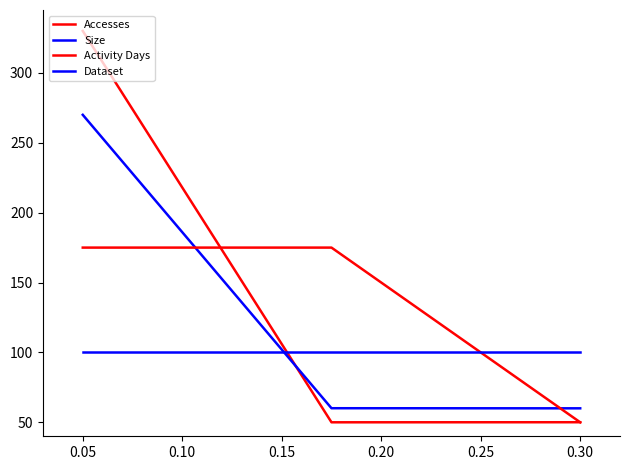

Does the chart display data point markers on the line(s)?

No